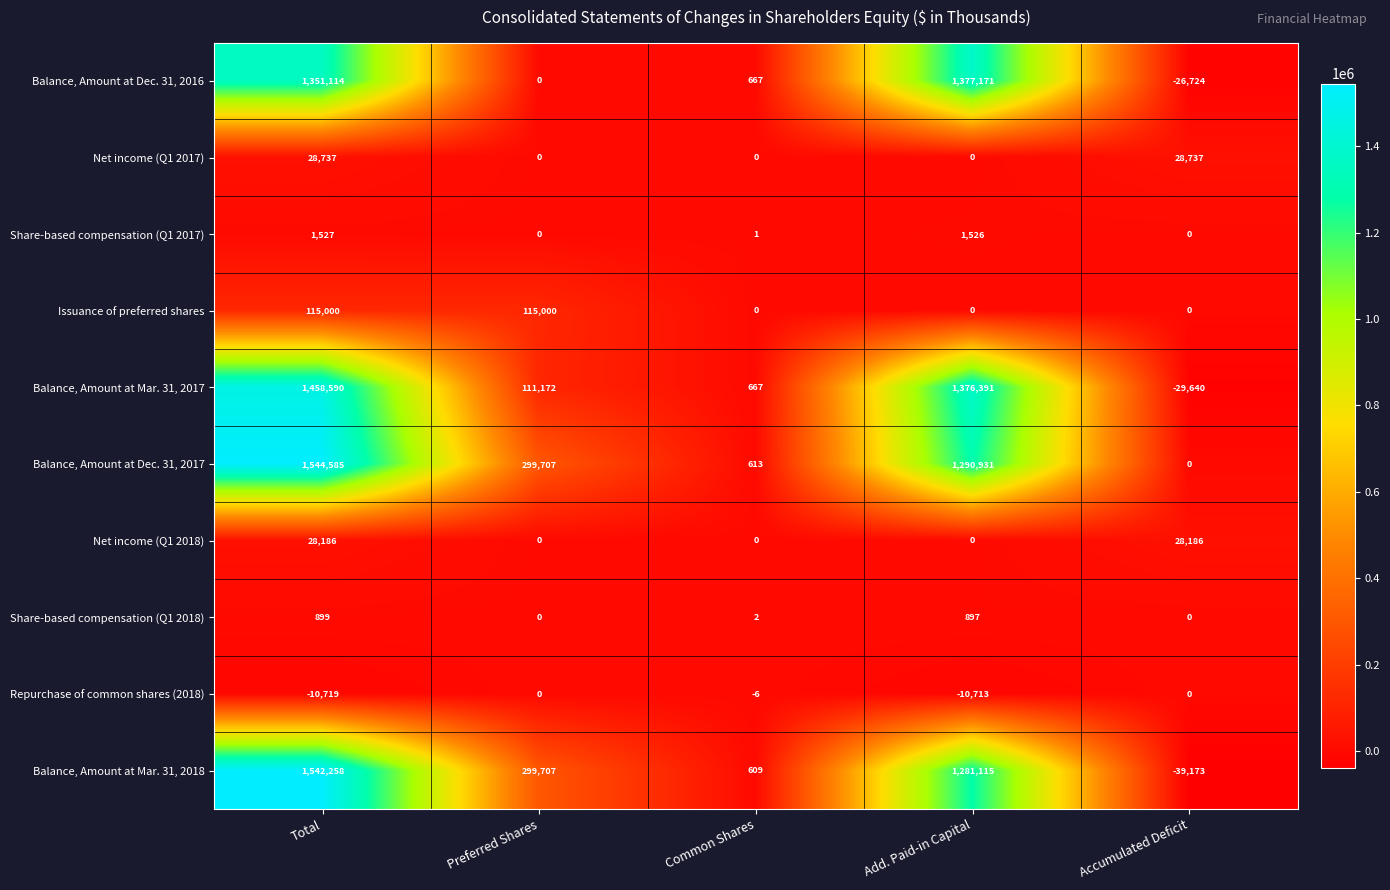

At which label does Repurchase of common shares (2018) first exceed -6?

Preferred Shares